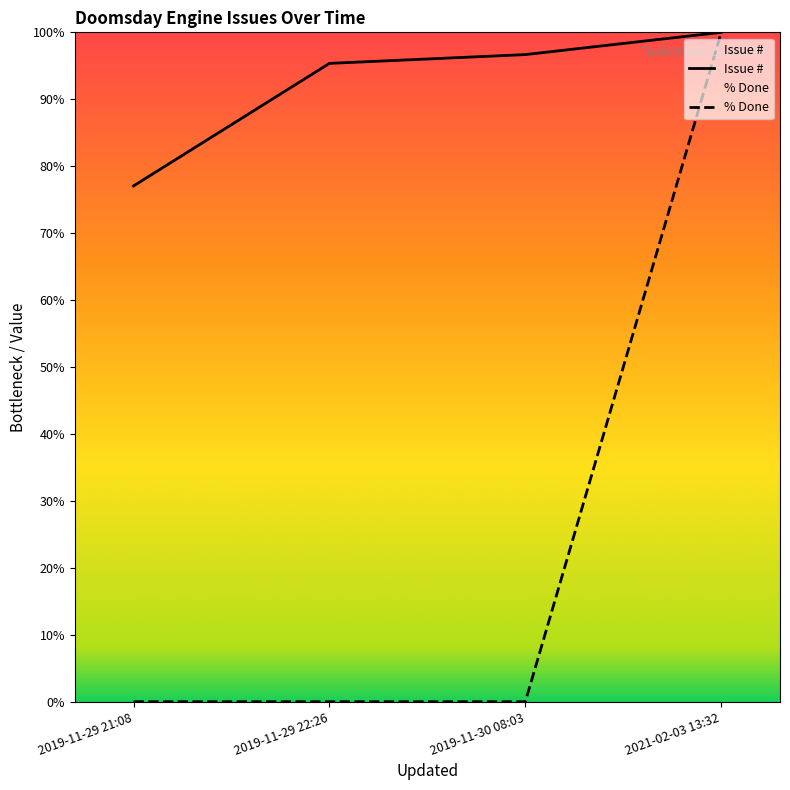

What is the value of the Issue # point at the 2nd from the left?

95.4